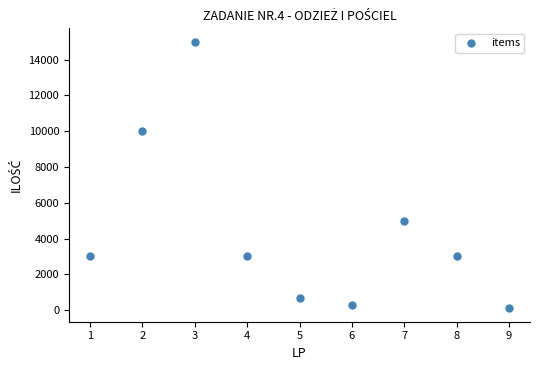

What is the range of X values (max minus min)?

8